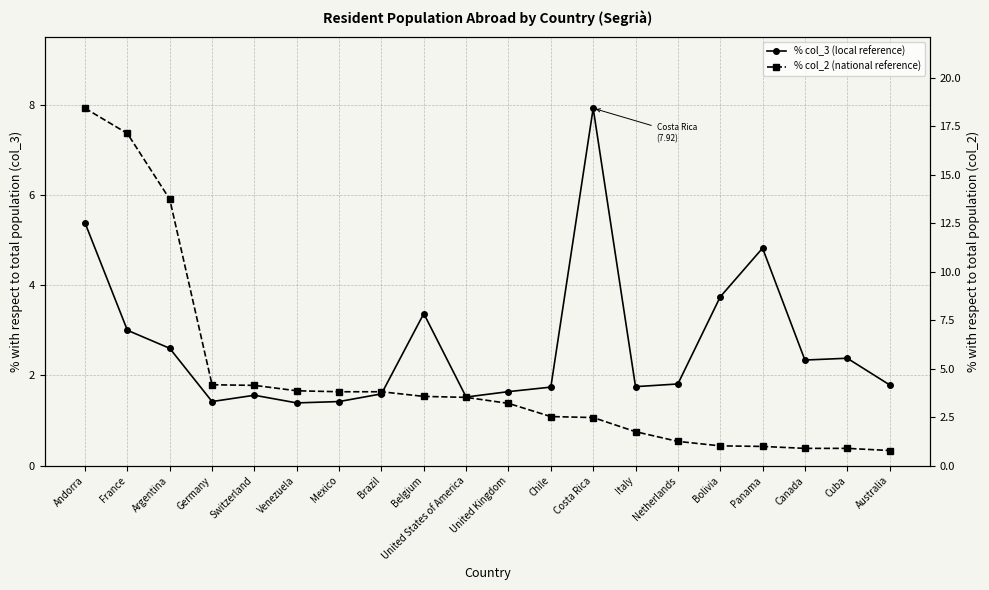

True or false: % with respect to total population (col_2) and % with respect to total population (col_3) intersect in this chart.

True